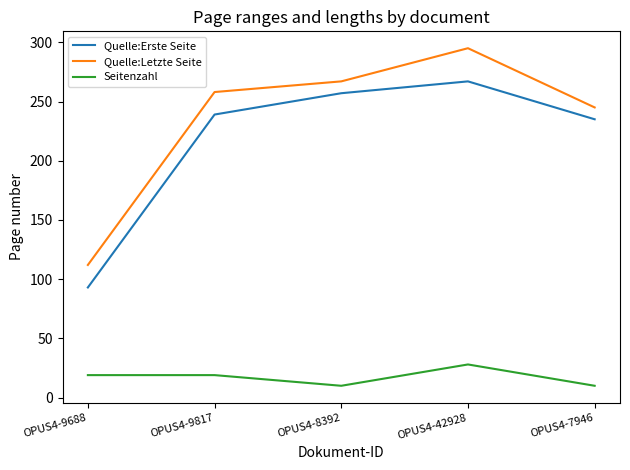

What position from the right is OPUS4-7946?

1